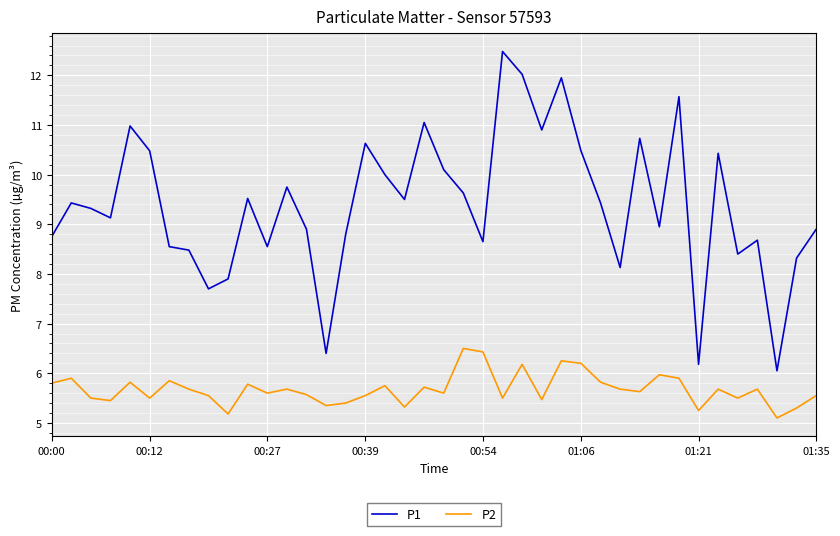

Does the chart have visible grid lines?

Yes